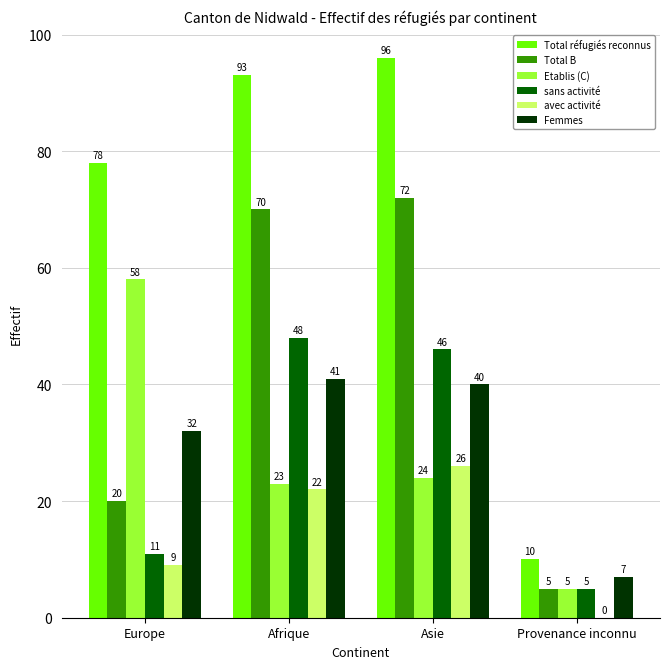

How many distinct data groups are displayed?

6